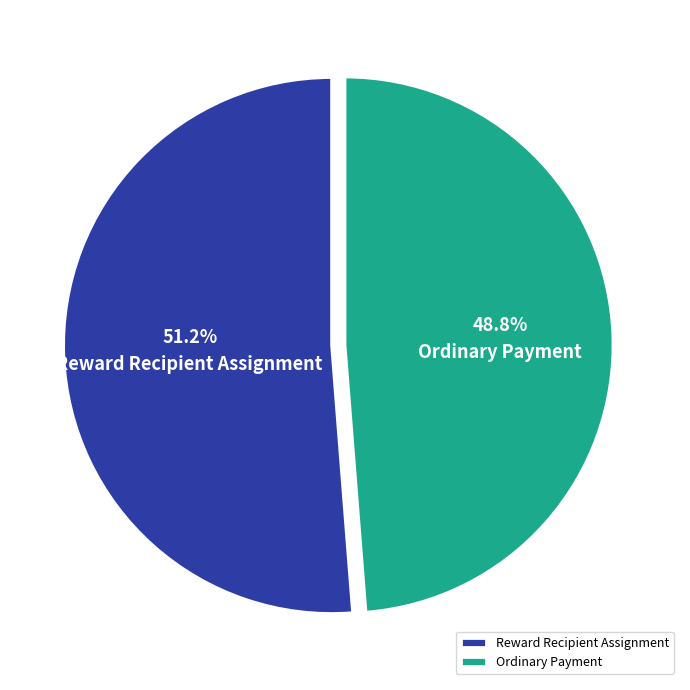

Combined, what portion of the pie is Ordinary Payment and Reward Recipient Assignment?

100.0%